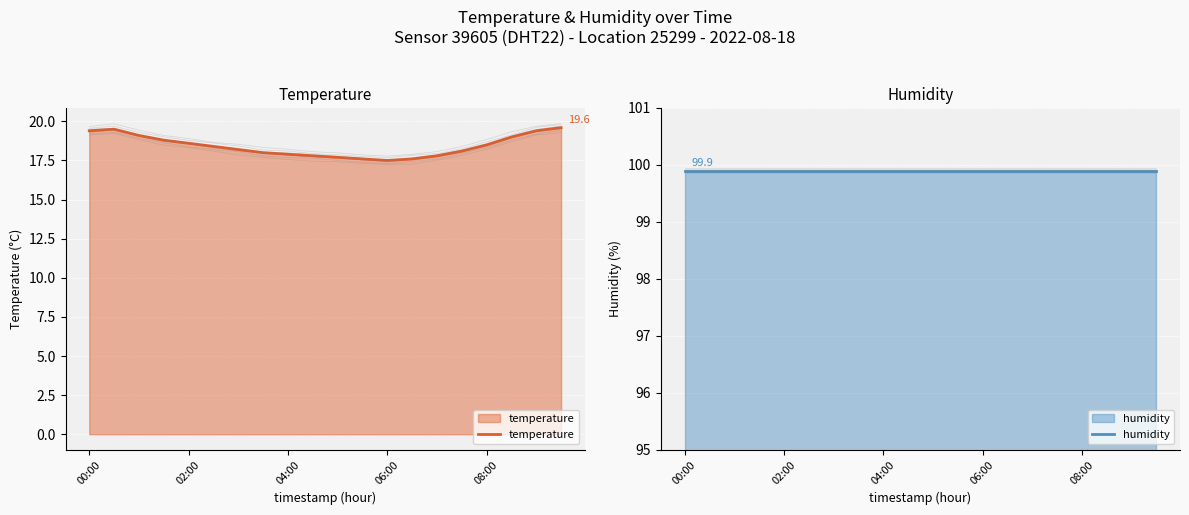

How many lines are shown in the chart?

2